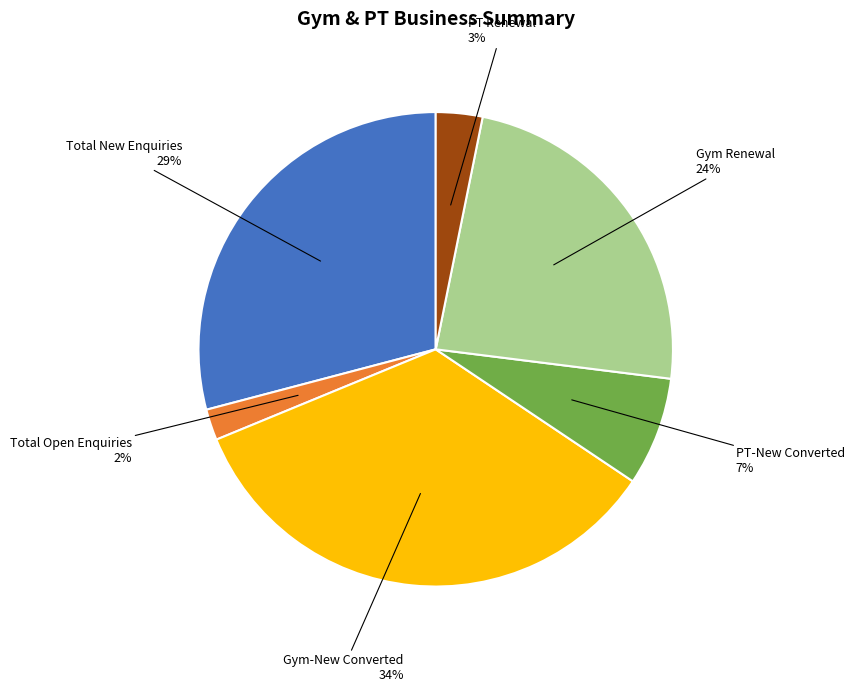

Does Total Open Enquiries represent more than half of the total?

No